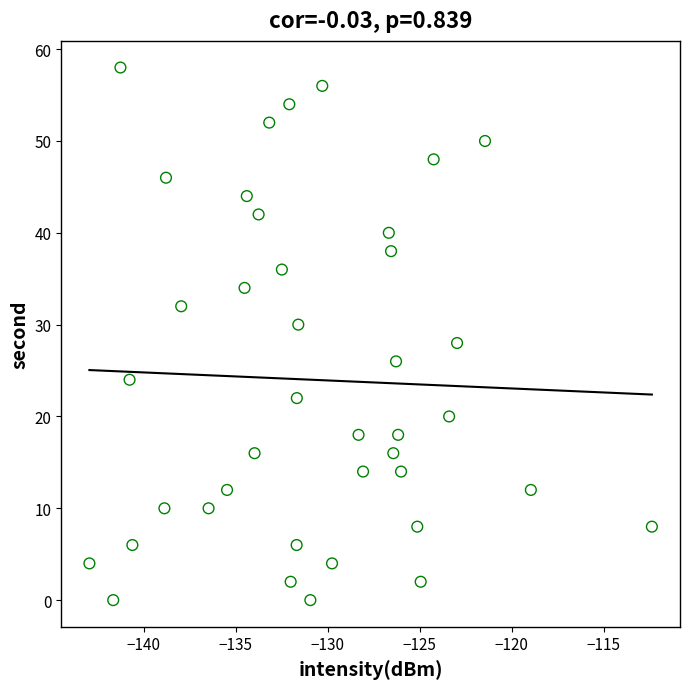

What is the range of Y values (max minus min)?

58